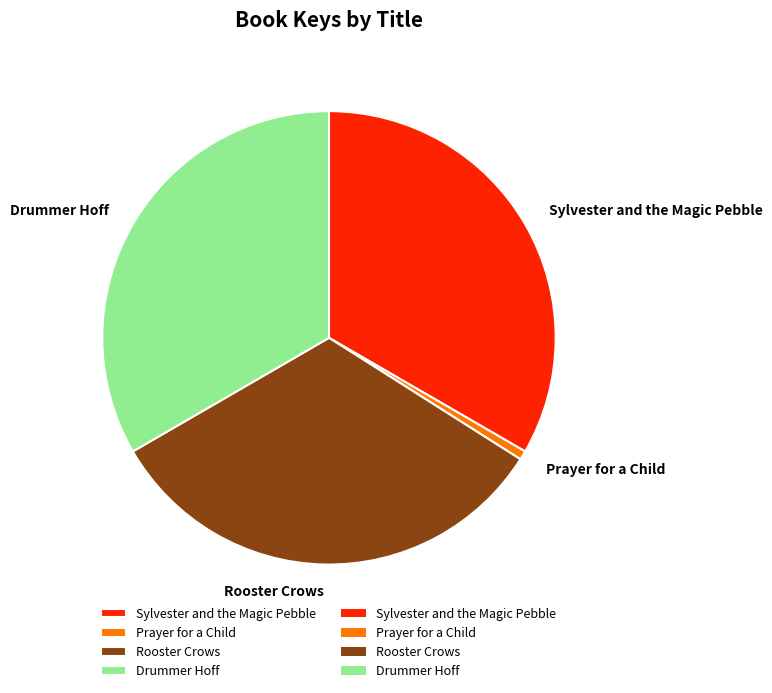

Which has a higher value, Drummer Hoff or Rooster Crows?

Drummer Hoff